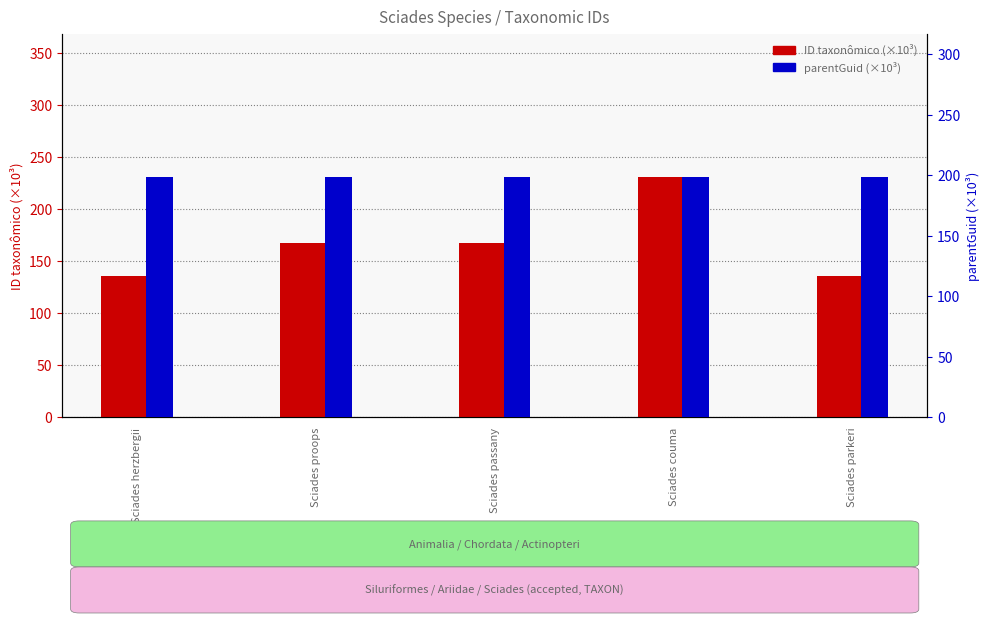

How many groups of bars are there?

5